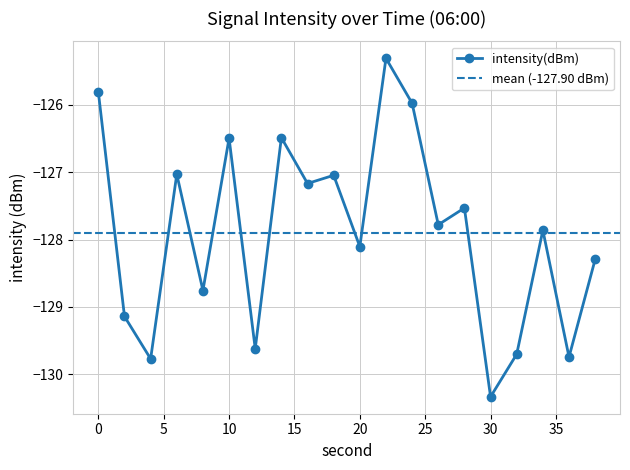

What is the change in value from 6 to 32?

-2.7